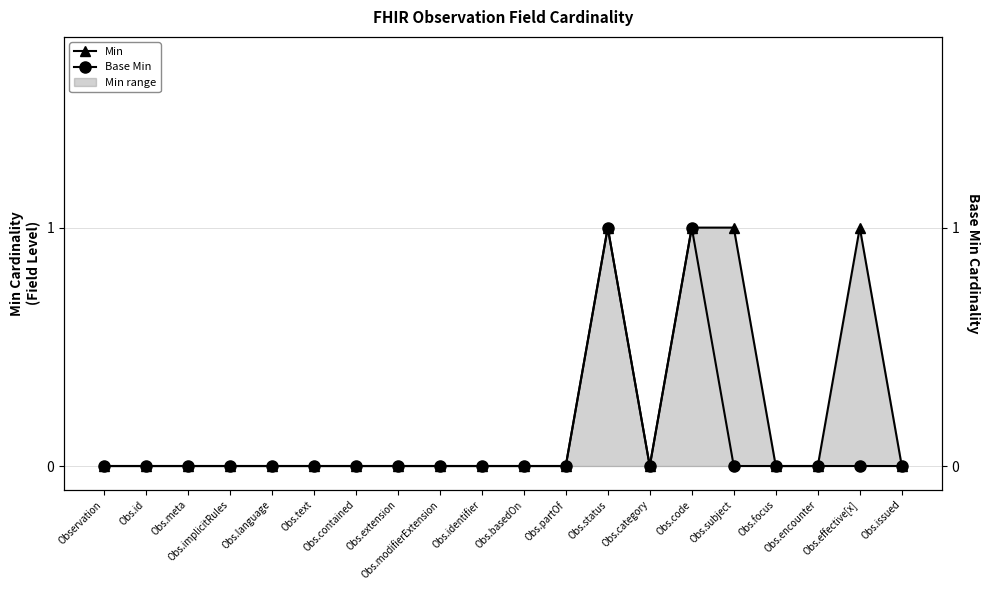

Count the Base Min values in the range 0 to 1.

20